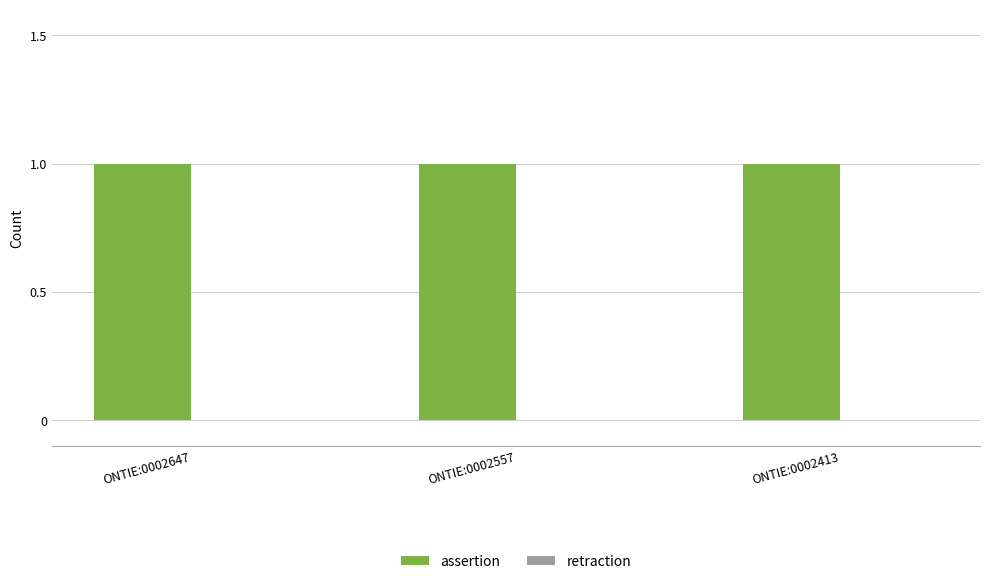

Reading left to right, transcribe all the data shown in this chart.

assertion: ONTIE:0002647=1	ONTIE:0002557=1	ONTIE:0002413=1
retraction: ONTIE:0002647=0	ONTIE:0002557=0	ONTIE:0002413=0